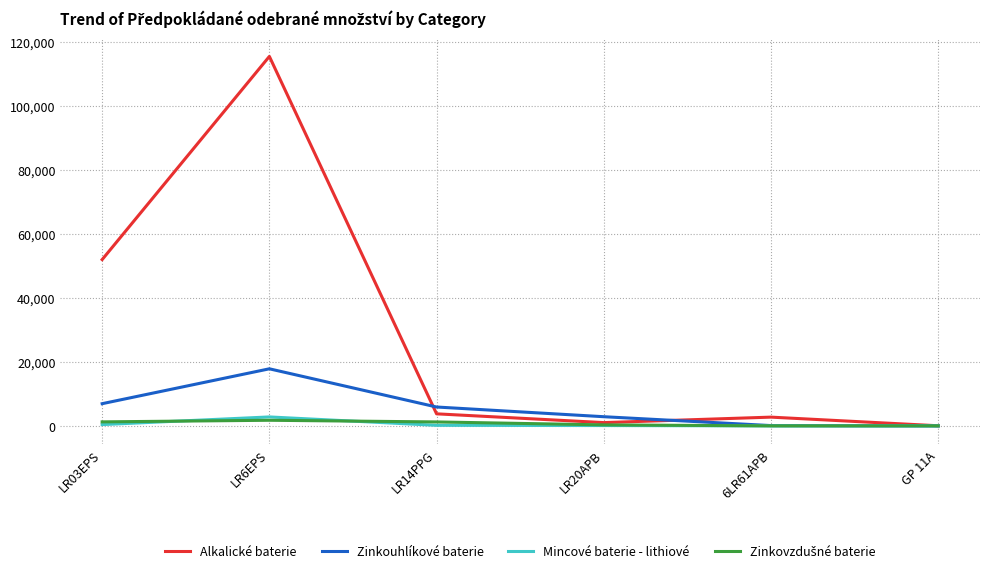

True or false: Zinkouhlíkové baterie has a value of 5890 at LR14PPG.

True